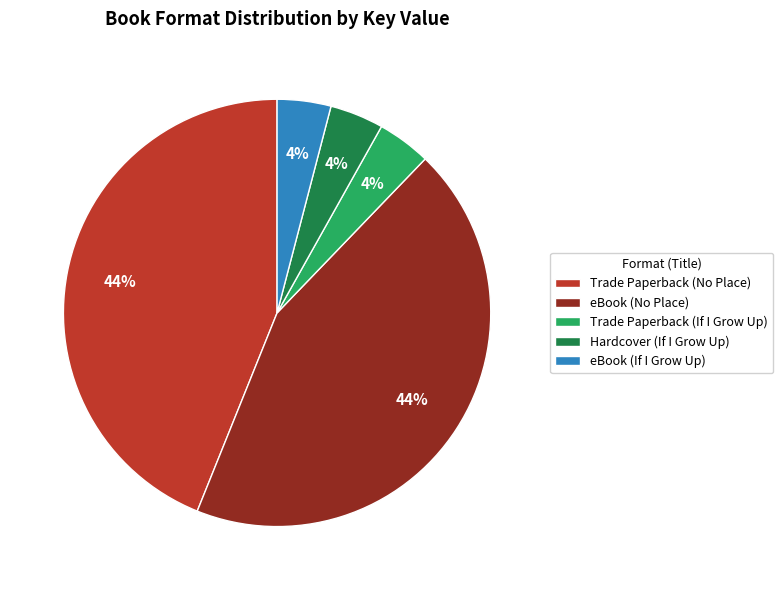

To the nearest percent, what percentage of the pie is Trade Paperback (No Place)?

44%